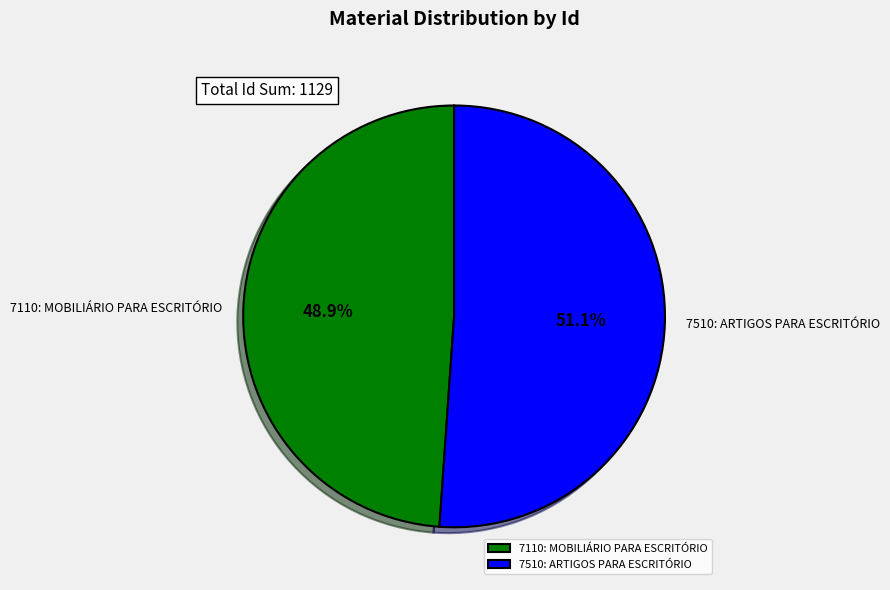

To the nearest percent, what is the combined percentage of 7110: MOBILIÁRIO PARA ESCRITÓRIO and 7510: ARTIGOS PARA ESCRITÓRIO?

100%